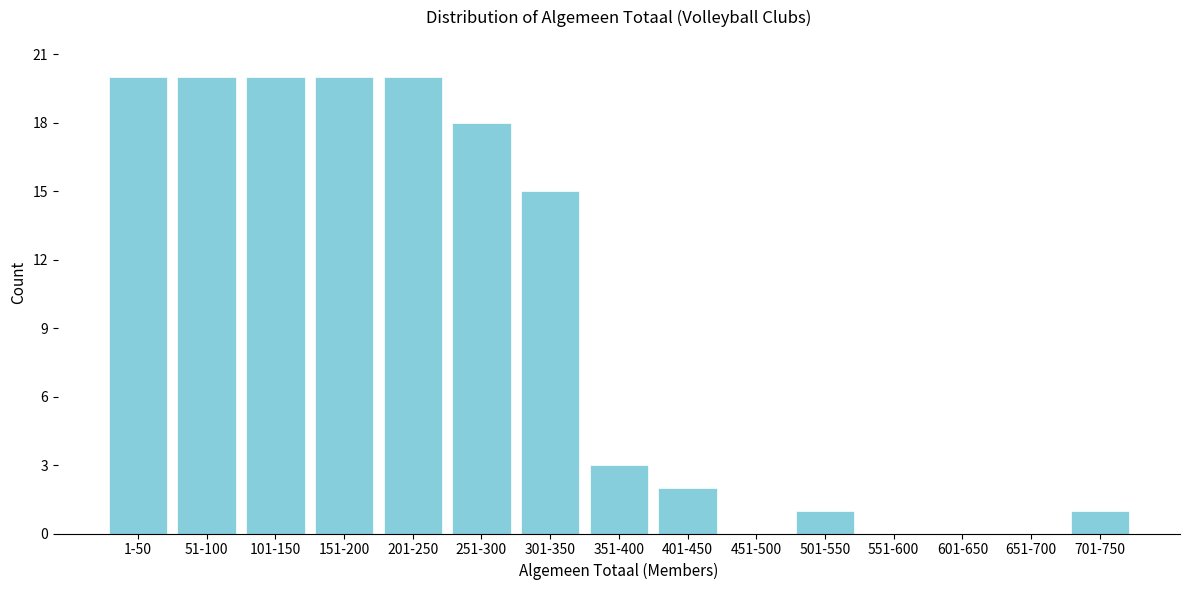

Reading left to right, transcribe all the data shown in this chart.

1-50=20	51-100=20	101-150=20	151-200=20	201-250=20	251-300=18	301-350=15	351-400=3	401-450=2	451-500=0	501-550=1	551-600=0	601-650=0	651-700=0	701-750=1